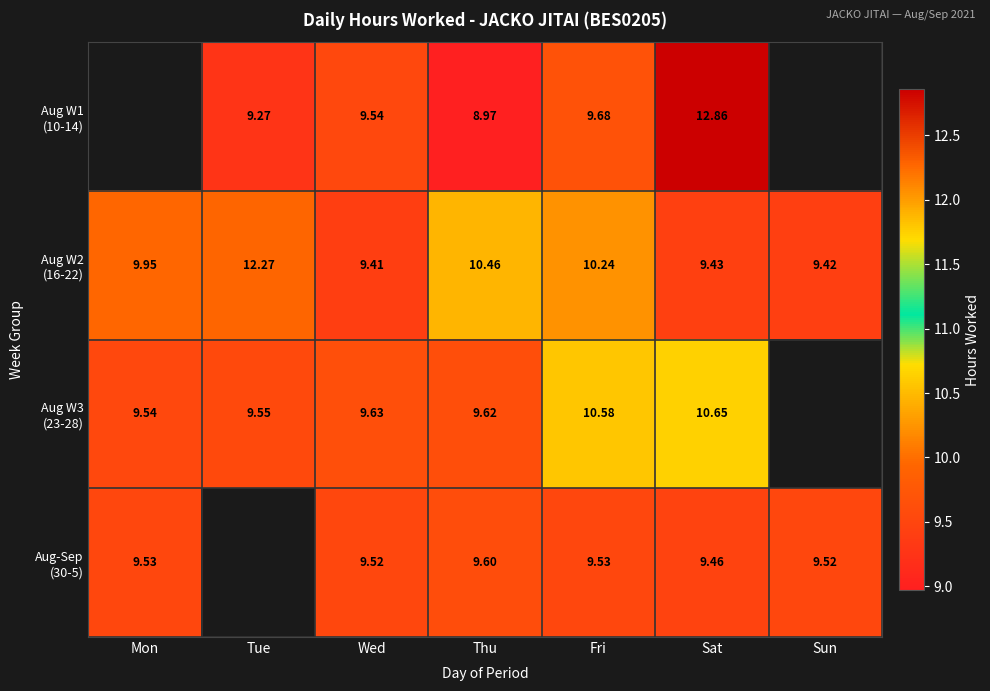

Is the value of Aug-Sep (30-5) at Thu greater than the value of Aug W3 (23-28) at Sun?

No